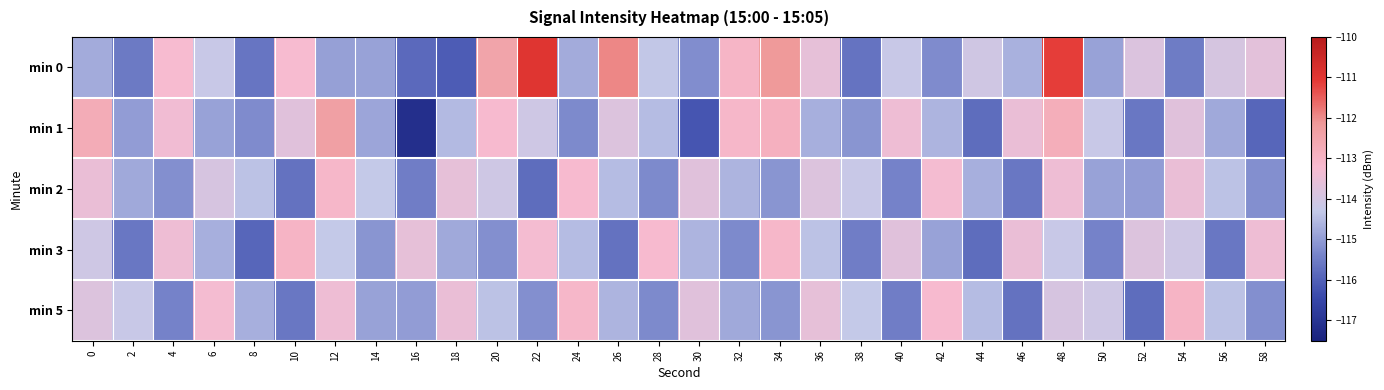

Which label corresponds to the largest value in the chart?

22